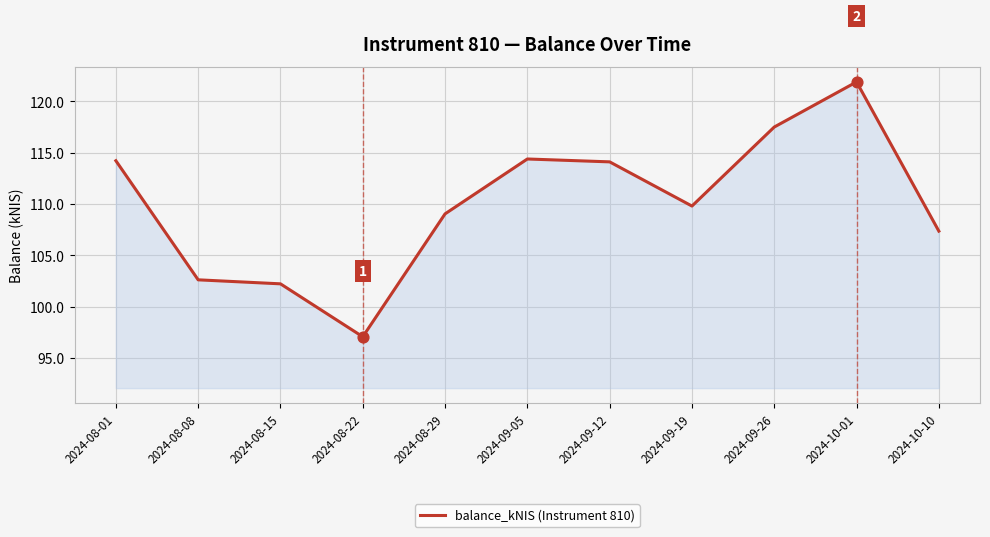

Which has a higher value, 2024-10-10 or 2024-08-01?

2024-08-01